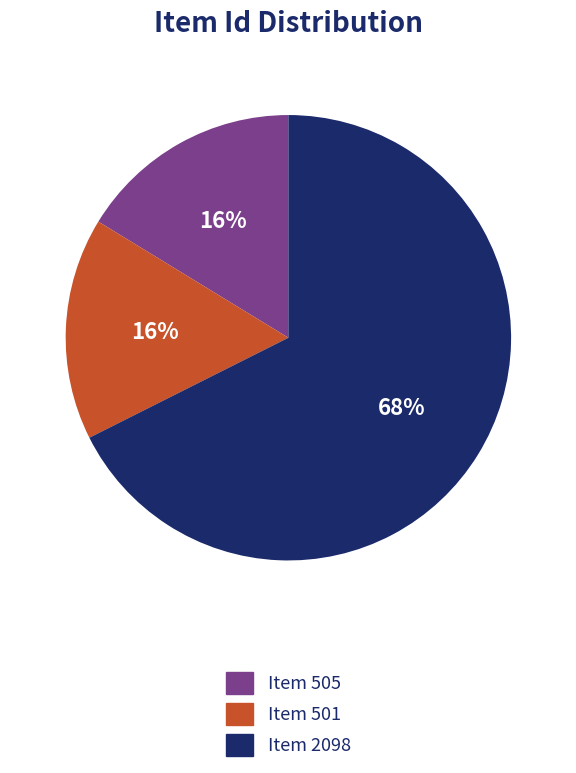

Which slice is the largest?

Item 2098